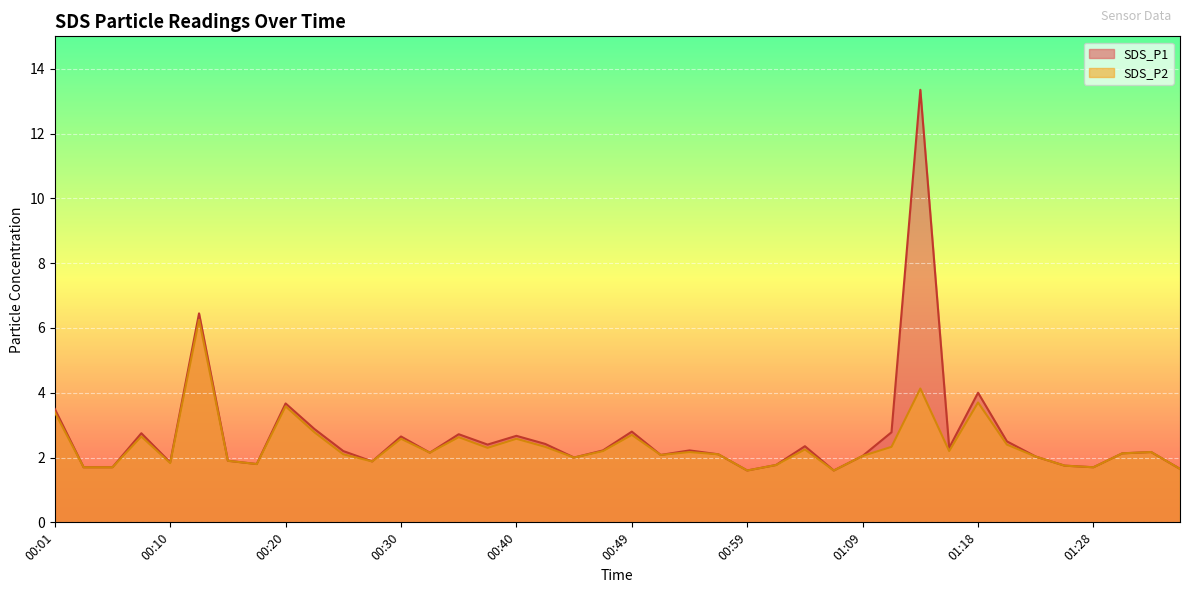

True or false: SDS_P2 and SDS_P1 intersect in this chart.

False